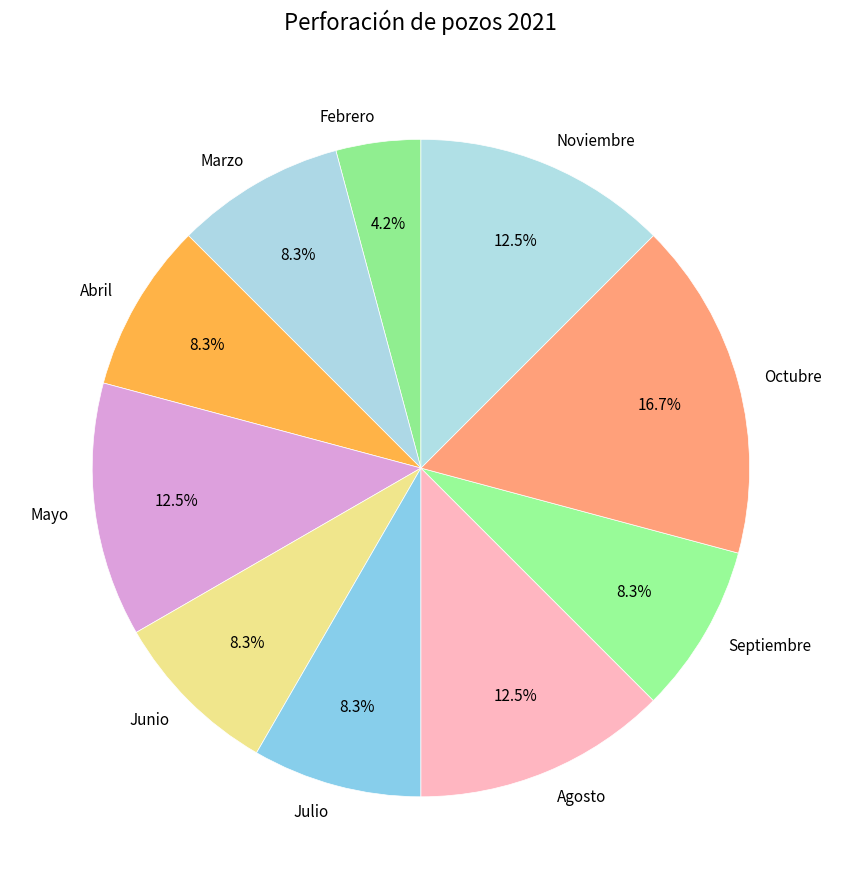

Which category has the smallest portion of the pie?

Febrero